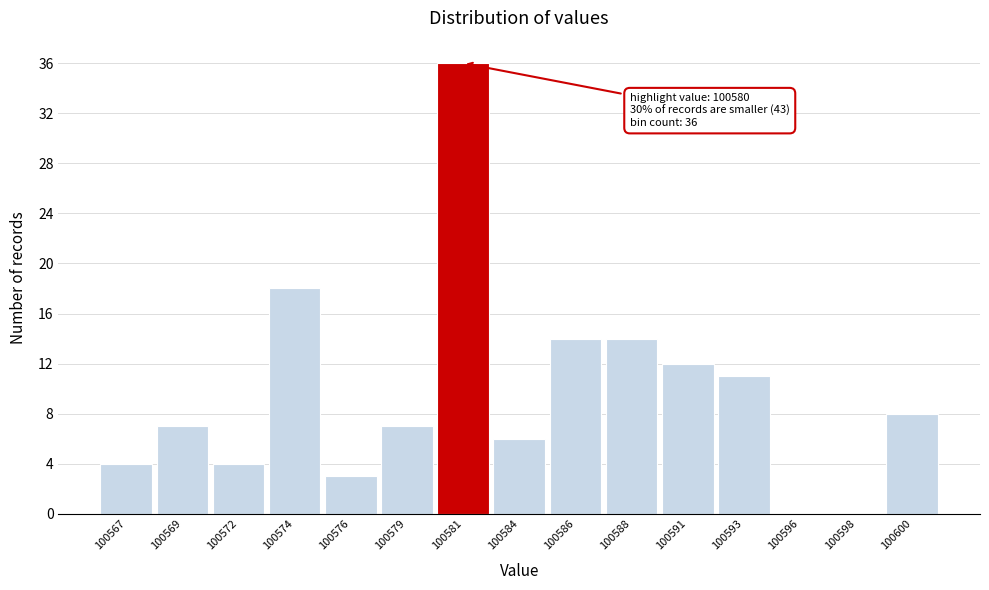

Reading left to right, what are all the values shown in this chart?

100567=4	100569=7	100572=4	100574=18	100576=3	100579=7	100581=36	100584=6	100586=14	100588=14	100591=12	100593=11	100596=0	100598=0	100600=8